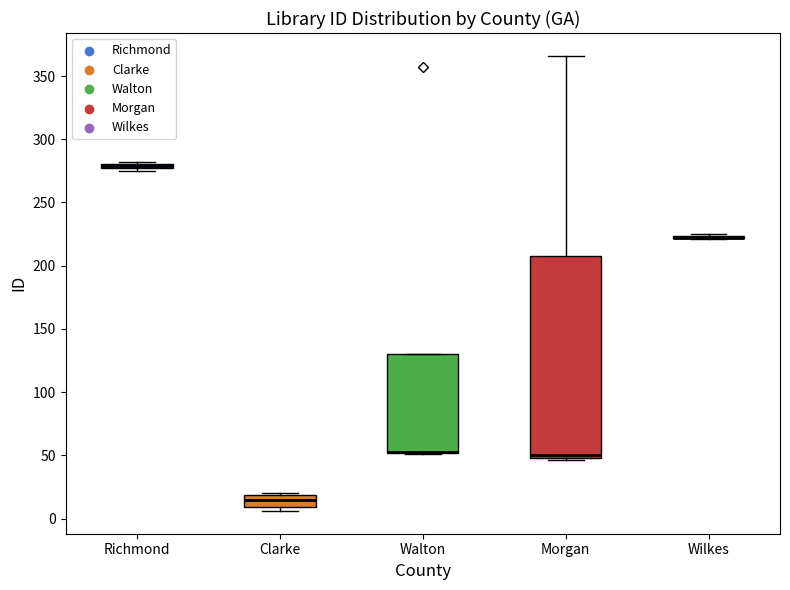

Comparing the boxes themselves (not the whiskers), which one is the tallest?

Morgan